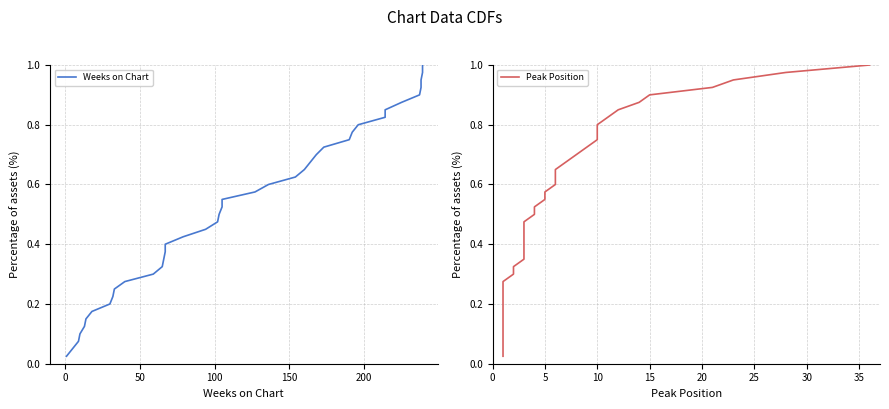

Reading right to left, list all the values displayed in this chart.

Weeks on Chart: 1.0	1.0	0.9	0.9	0.9	0.9	0.8	0.8	0.8	0.8	0.8	0.7	0.7	0.7	0.7	0.6	0.6	0.6	0.6	0.5	0.5	0.5	0.5	0.4	0.4	0.4	0.3	0.3	0.3	0.3	0.2	0.2	0.2	0.2	0.1	0.1	0.1	0.1	0.1	0.0
Peak Position: 1.0	1.0	0.9	0.9	0.9	0.9	0.8	0.8	0.8	0.8	0.8	0.7	0.7	0.7	0.7	0.6	0.6	0.6	0.6	0.5	0.5	0.5	0.5	0.4	0.4	0.4	0.3	0.3	0.3	0.3	0.2	0.2	0.2	0.2	0.1	0.1	0.1	0.1	0.1	0.0